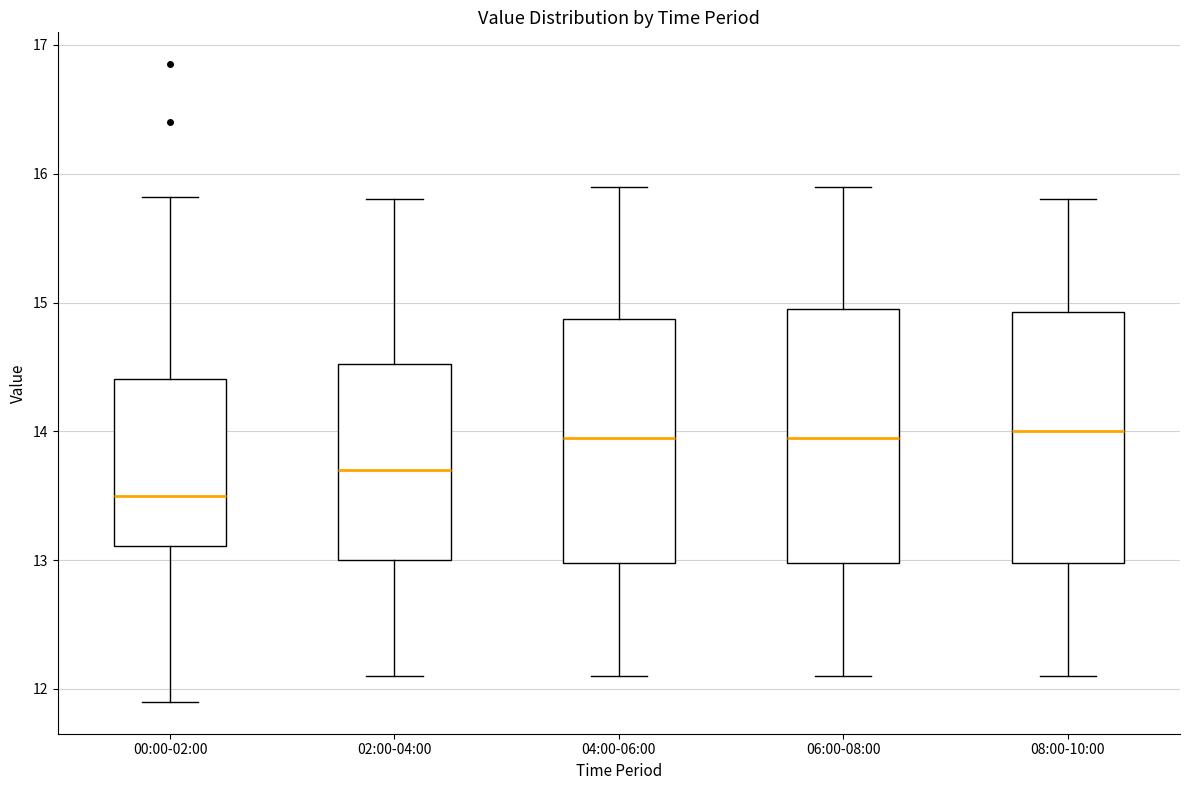

Reading left to right, transcribe this box plot: for each box, give where its median line is, the range the box spans, and where its two whiskers end, as read against the y-axis. The values are not printed on the chart, so give them approximately, as read against the axis.

00:00-02:00: median 13.5, box 13.1 to 14.4, whiskers 11.9 to 15.8
02:00-04:00: median 13.7, box 13.0 to 14.5, whiskers 12.1 to 15.8
04:00-06:00: median 14.0, box 13.0 to 14.9, whiskers 12.1 to 15.9
06:00-08:00: median 14.0, box 13.0 to 15.0, whiskers 12.1 to 15.9
08:00-10:00: median 14.0, box 13.0 to 14.9, whiskers 12.1 to 15.8